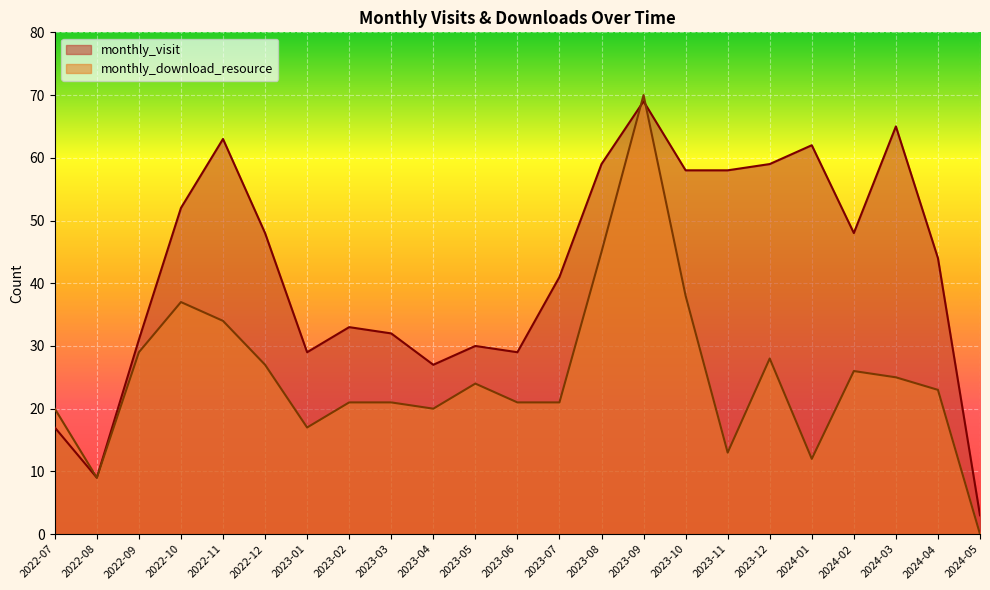

What is the difference between the maximum and minimum values in the monthly_download_resource series?

70